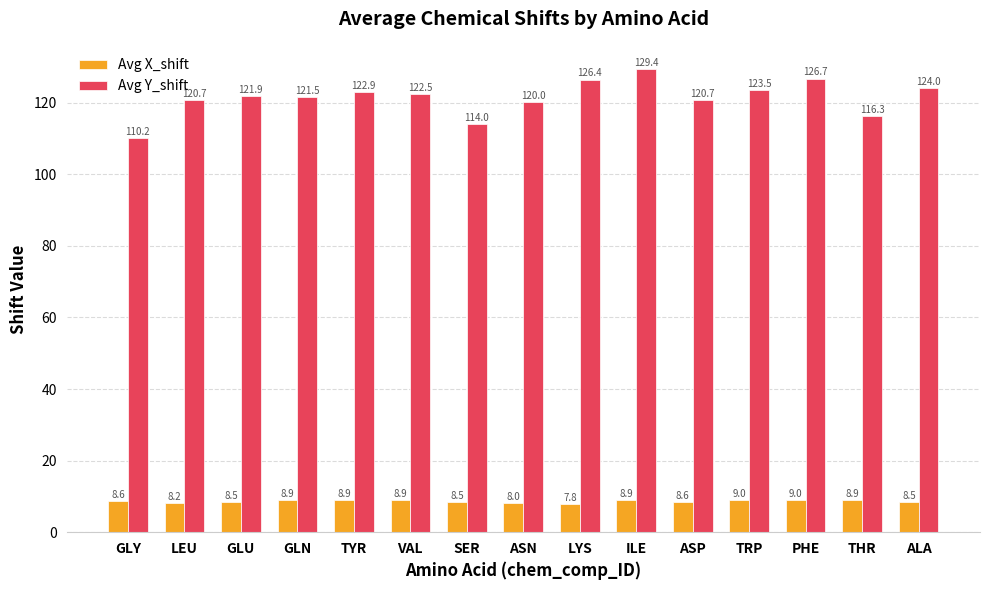

At which category is the sum across all series the highest?

ILE